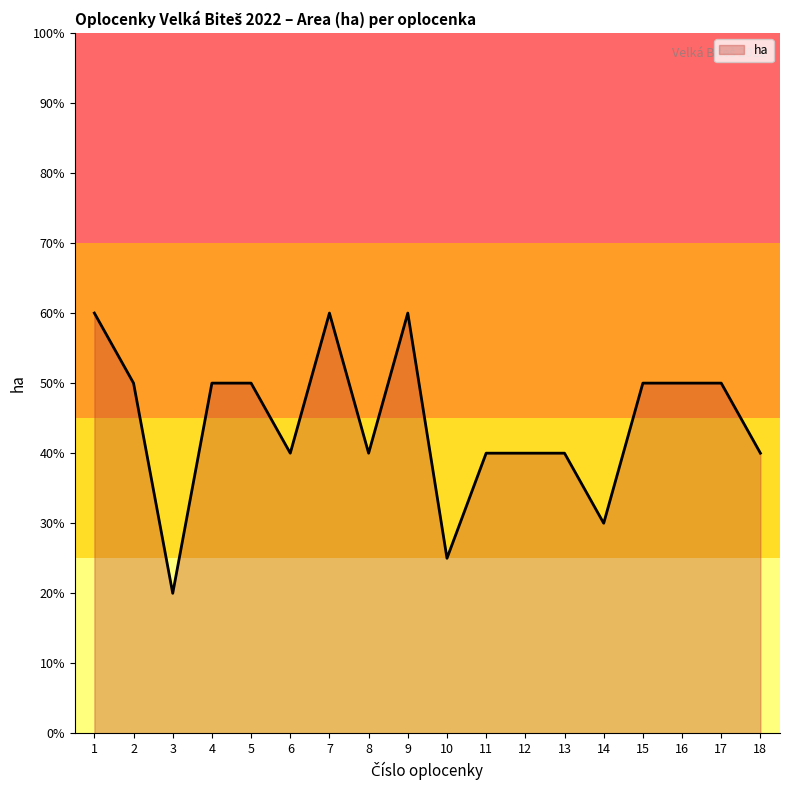

Reading left to right, transcribe all the data shown in this chart.

0.6	0.5	0.2	0.5	0.5	0.4	0.6	0.4	0.6	0.2	0.4	0.4	0.4	0.3	0.5	0.5	0.5	0.4